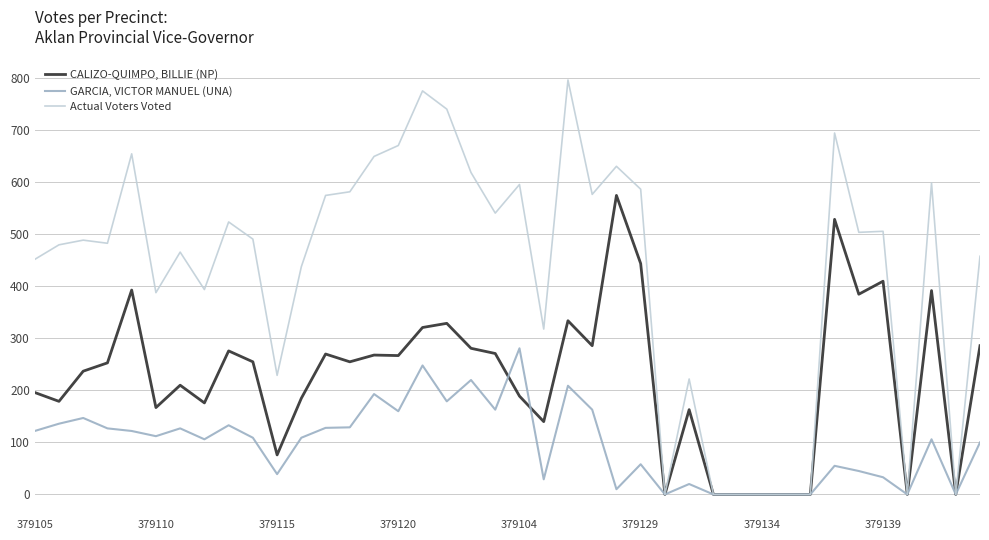

What is the average value of the GARCIA, VICTOR MANUEL (UNA) series?

98